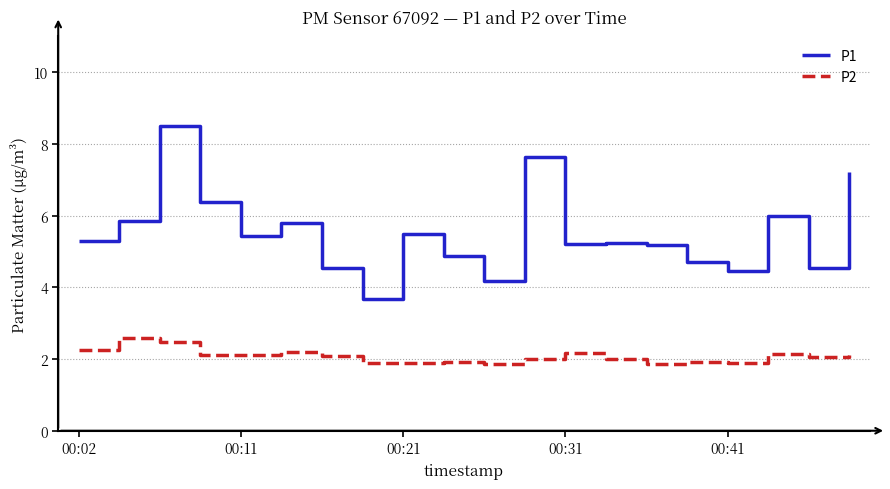

What is the average value of the P1 series?

5.5